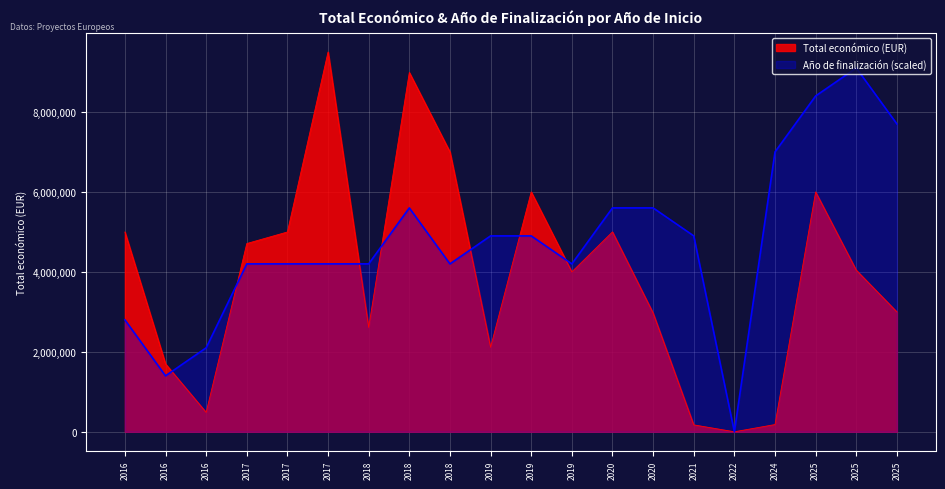

How many lines are shown in the chart?

2